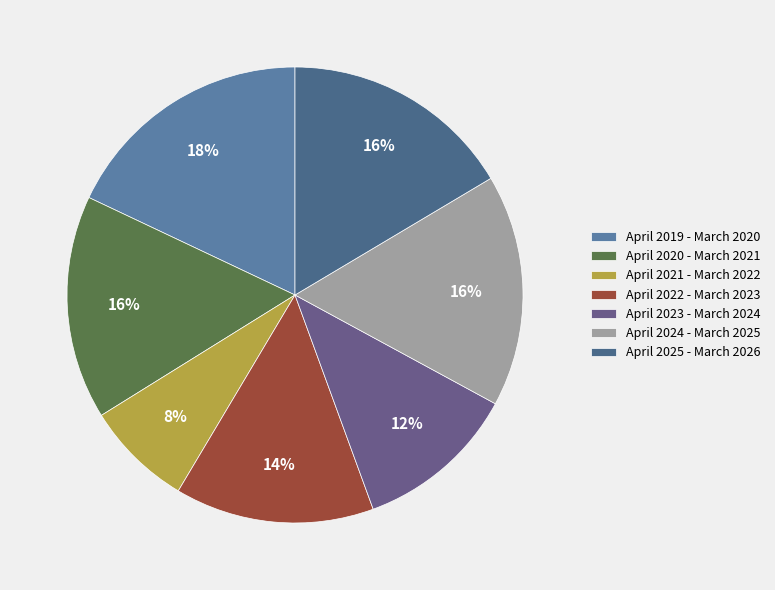

How many slices are in this pie chart?

7